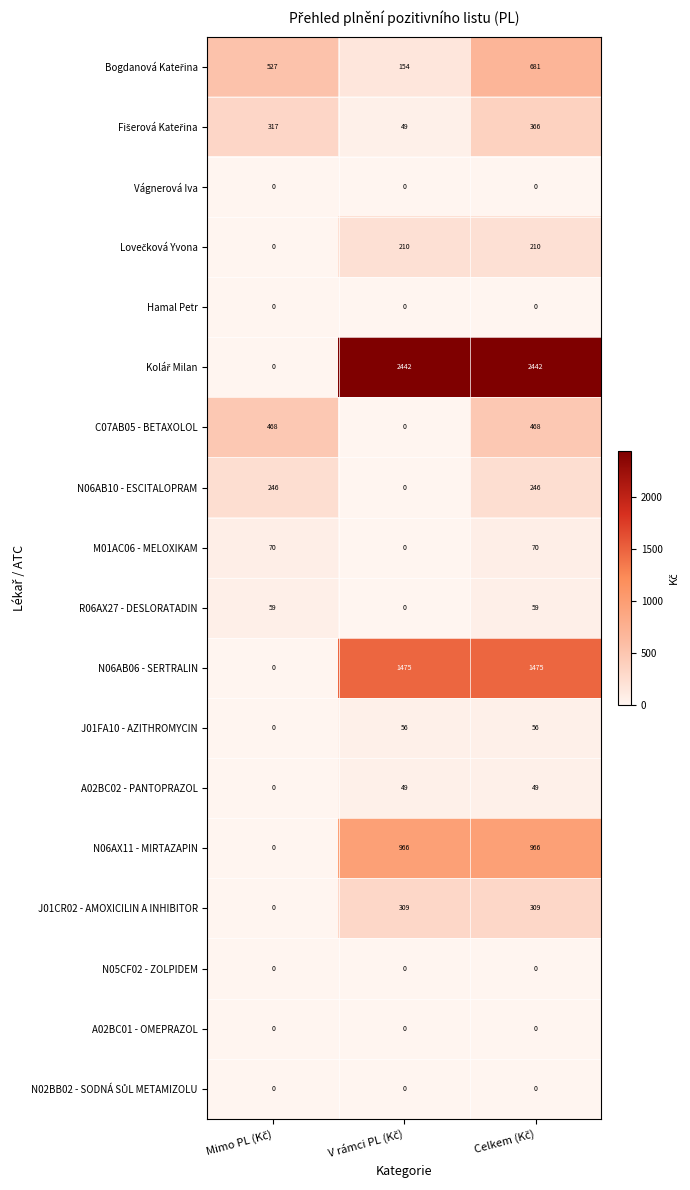

What is the highest value of the N06AB06 - SERTRALIN series?

1475